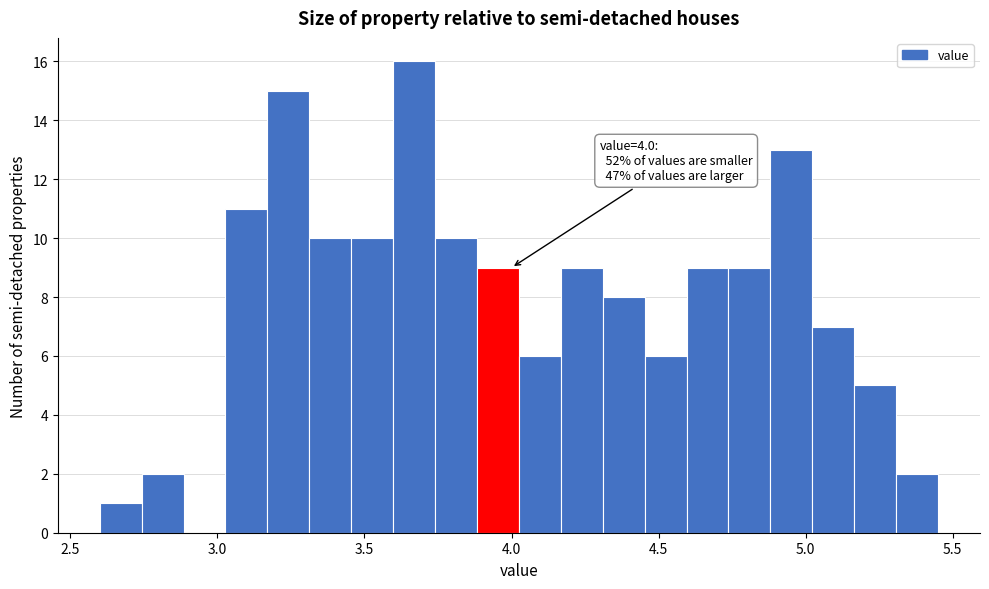

Around what value on the x-axis is the tallest bar? Give the approximate position of its centre, as read against the axis.

3.65